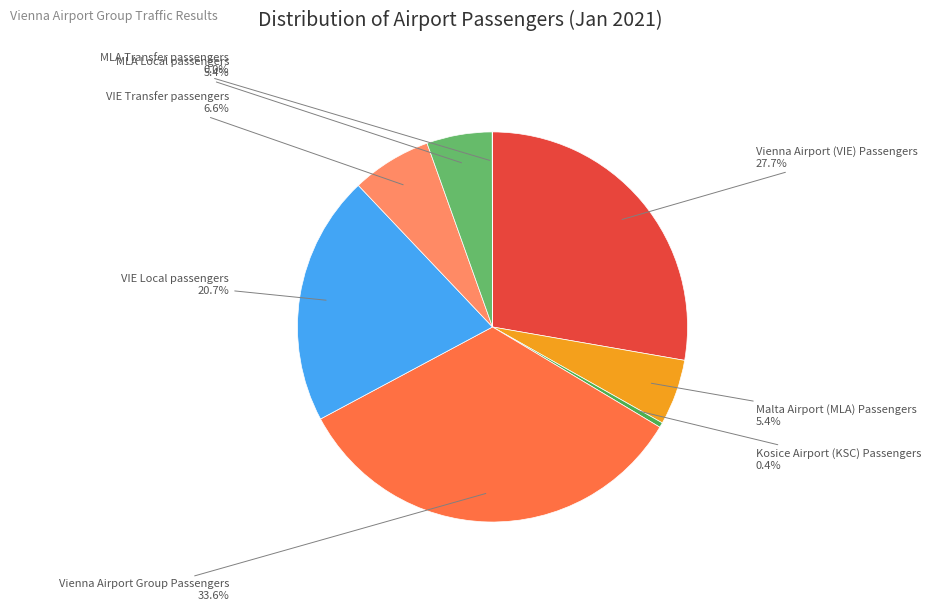

Is there any slice that represents more than half of the pie?

No